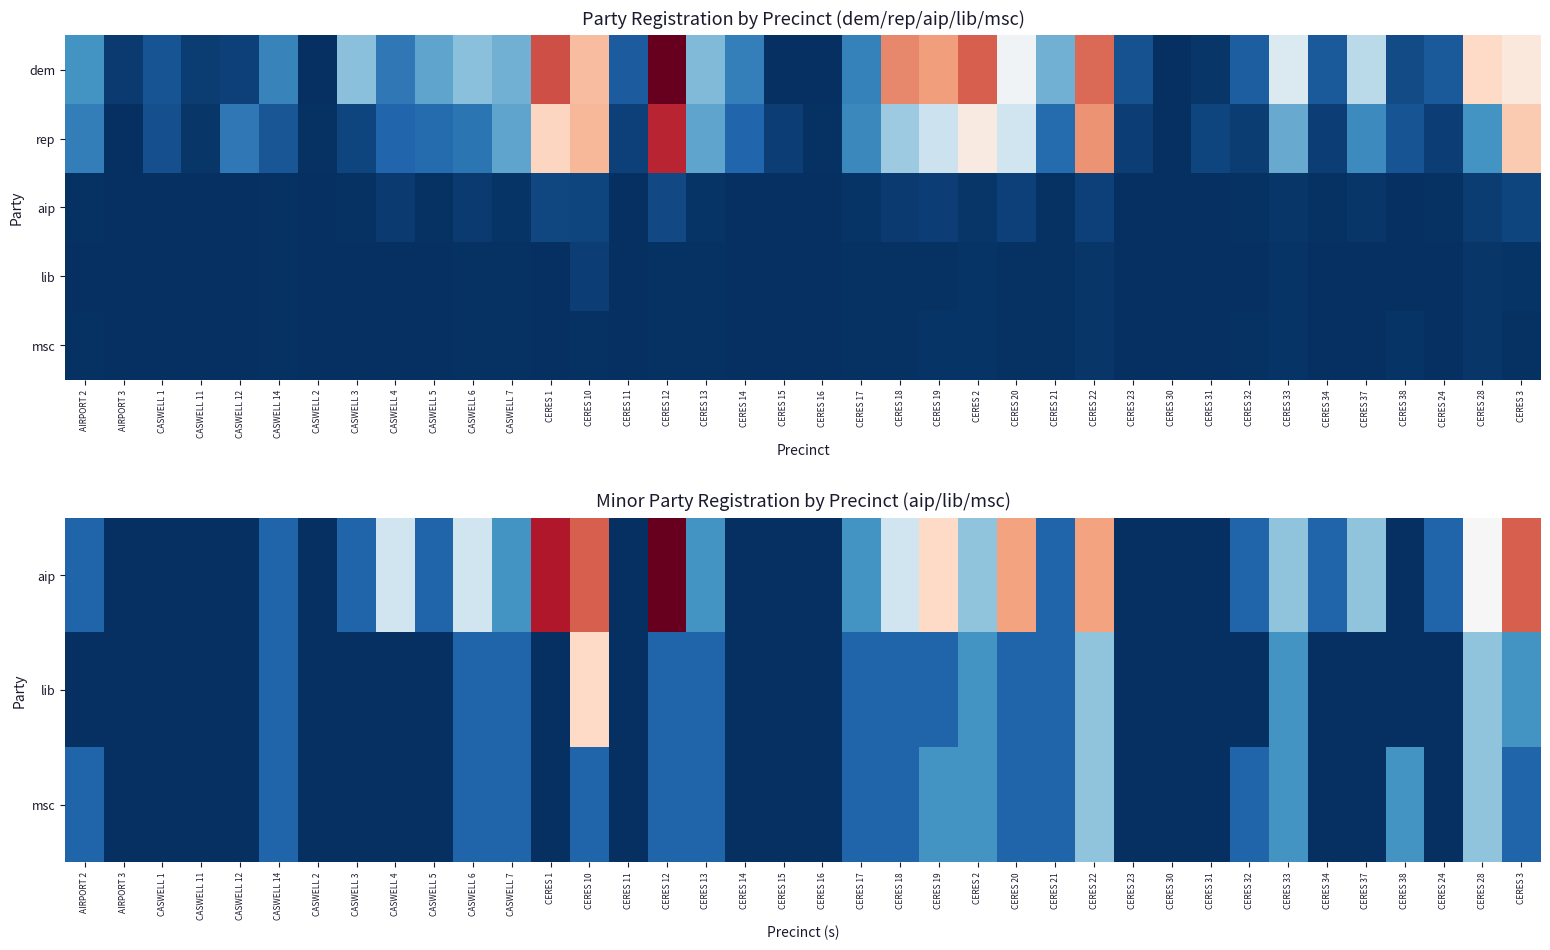

At how many categories does at least one series exceed 7?

4